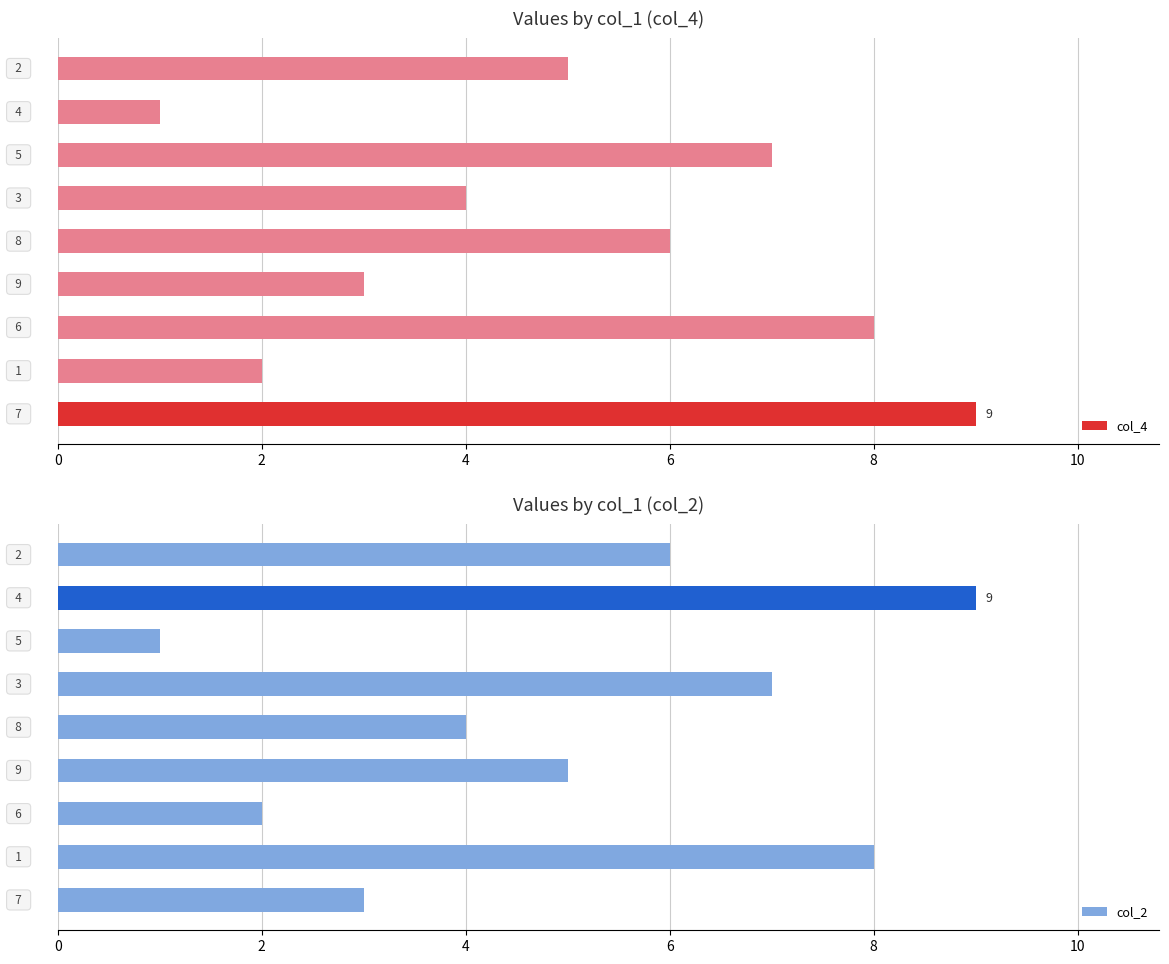

How many data points in col_2 are above 5?

4